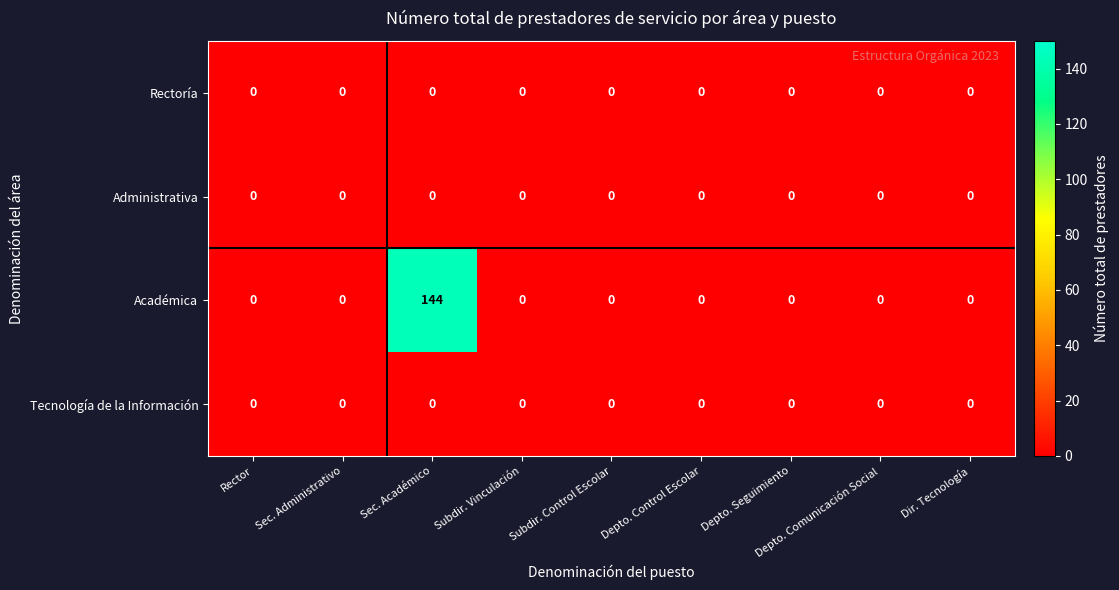

Count the number of data series in this chart.

4